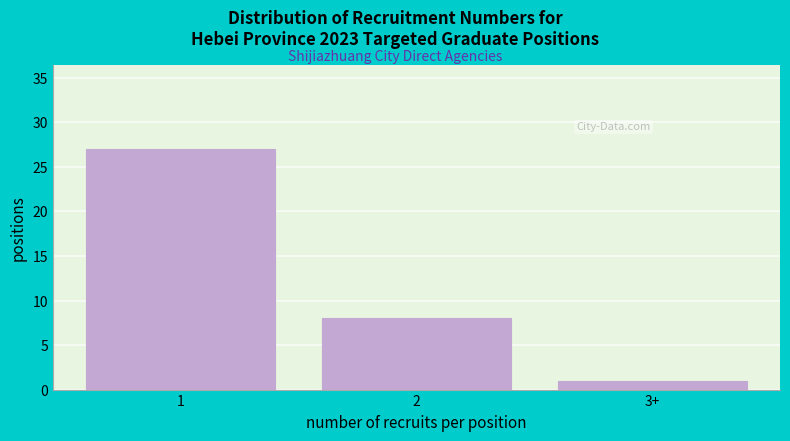

Reading left to right, extract all data points from this chart.

27	8	1